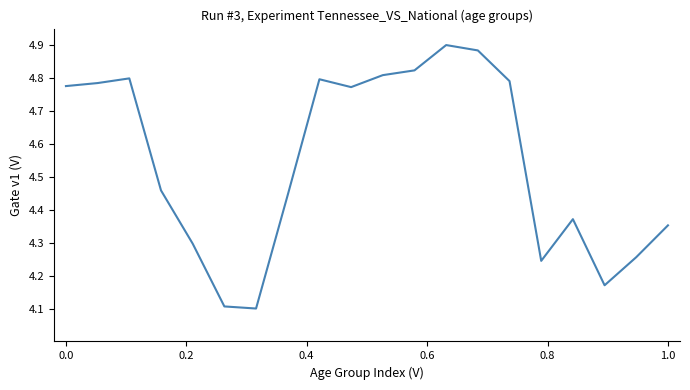

What is the difference between the maximum and minimum values?

0.8